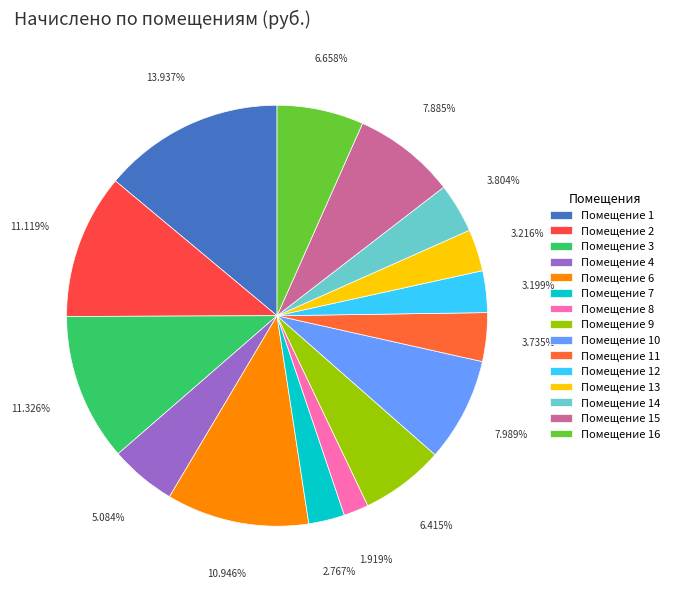

Which slice is the largest?

Помещение 1